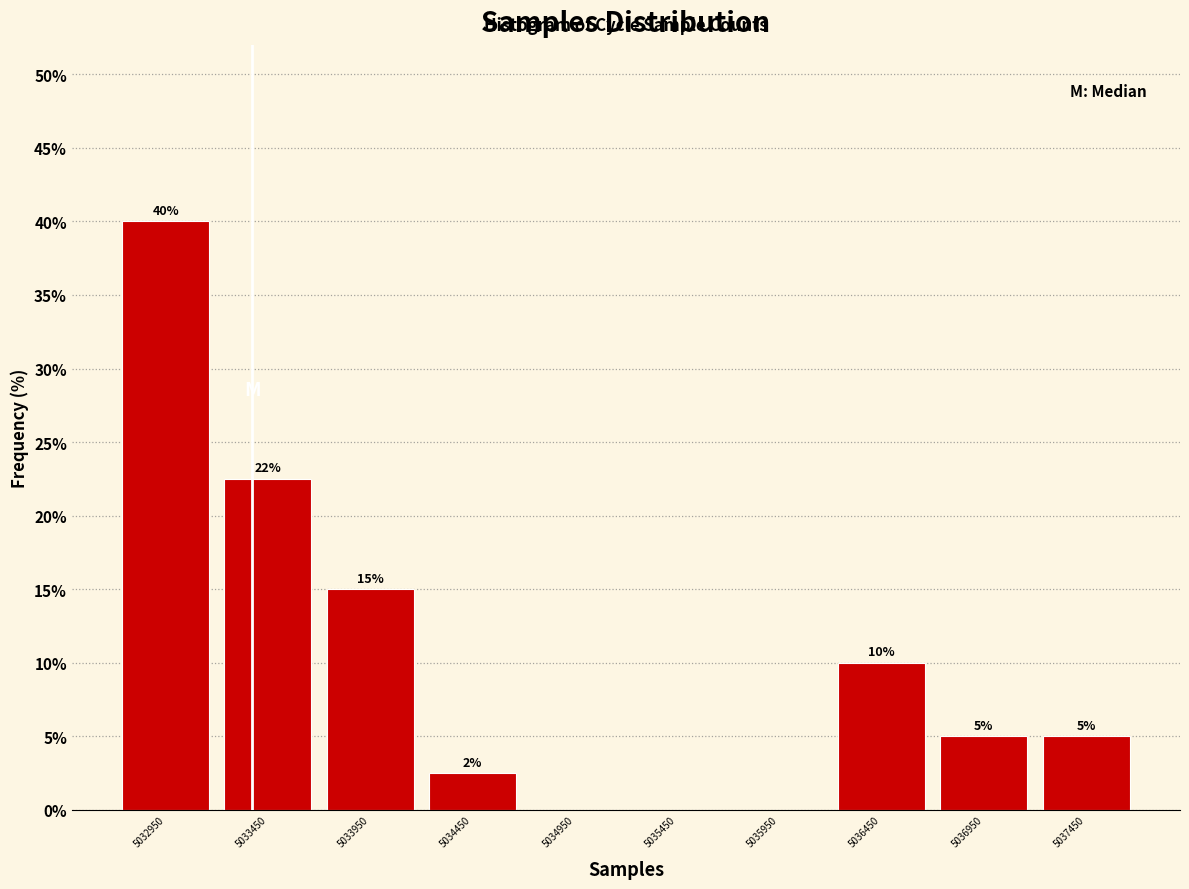

Which range on the x-axis has the tallest bar?

5032700 to 5033200